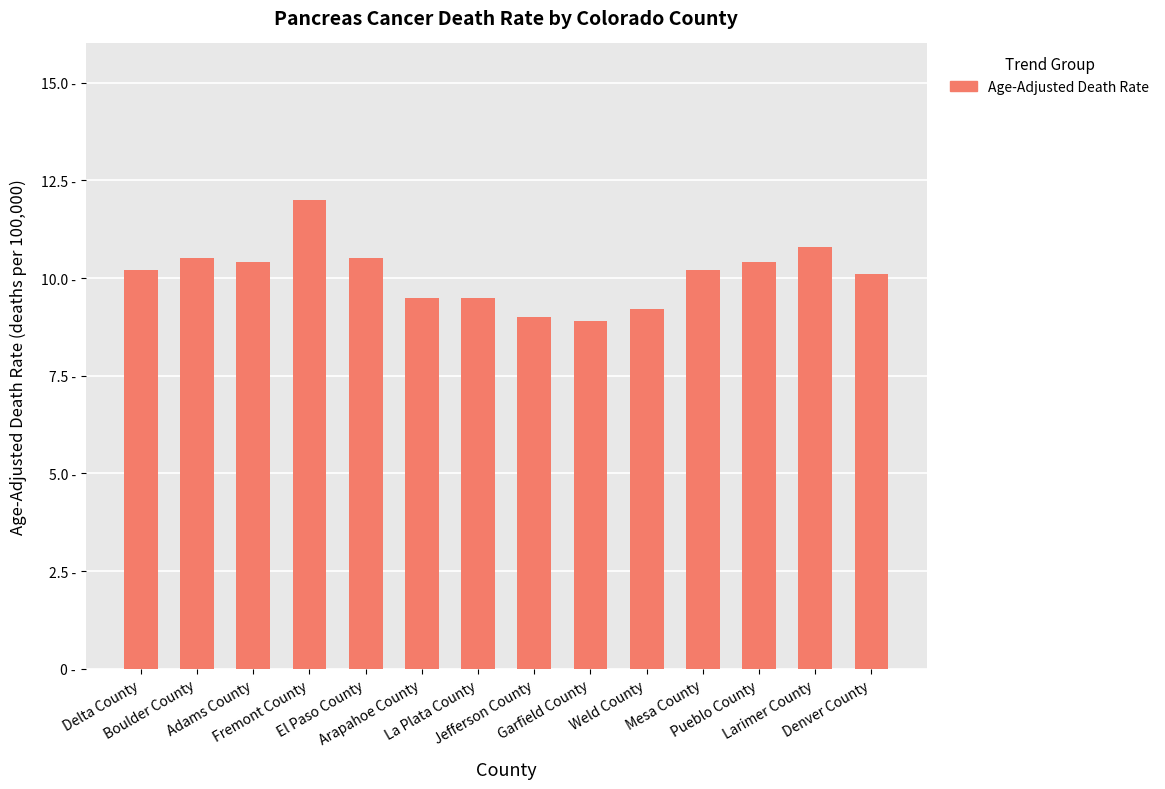

What is the difference between the values at Larimer County and Jefferson County?

1.8